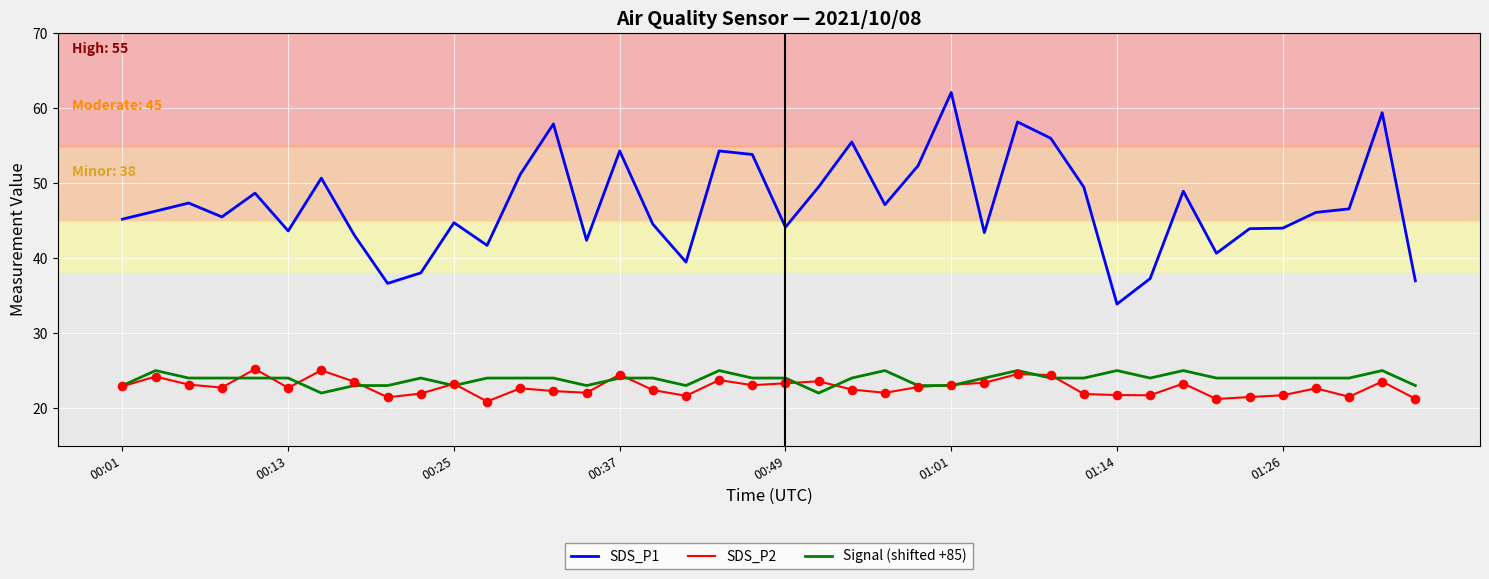

Which series has the largest total across all categories?

SDS_P1